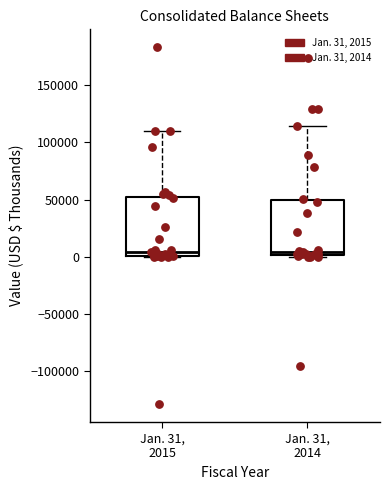

Reading left to right, transcribe this box plot: for each box, give where its median line is, the range the box spans, and where its two whiskers end, as read against the y-axis. The values are not printed on the chart, so give them approximately, as read against the axis.

Jan. 31, 2015: median 5000, box 0 to 55000, whiskers 0 to 110000
Jan. 31, 2014: median 5000, box 0 to 50000, whiskers 0 to 115000